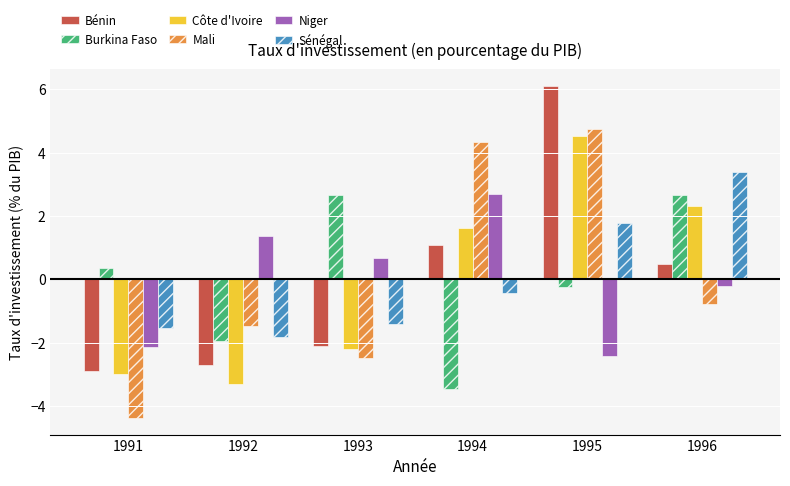

How many data points in Bénin are less than 0?

3